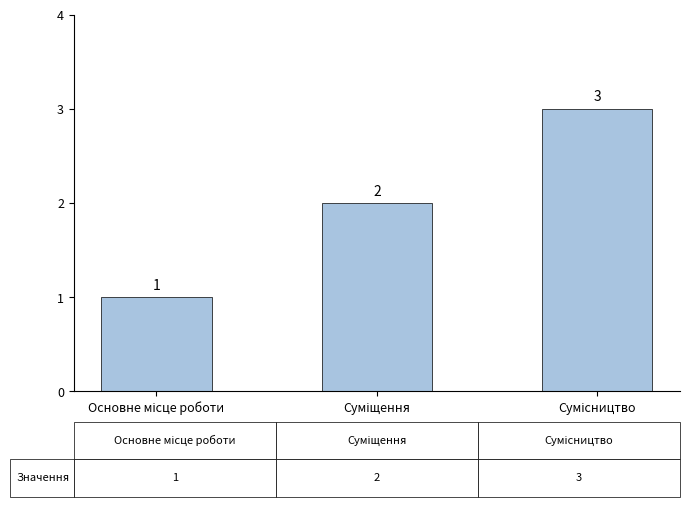

Does the chart contain any negative values?

No